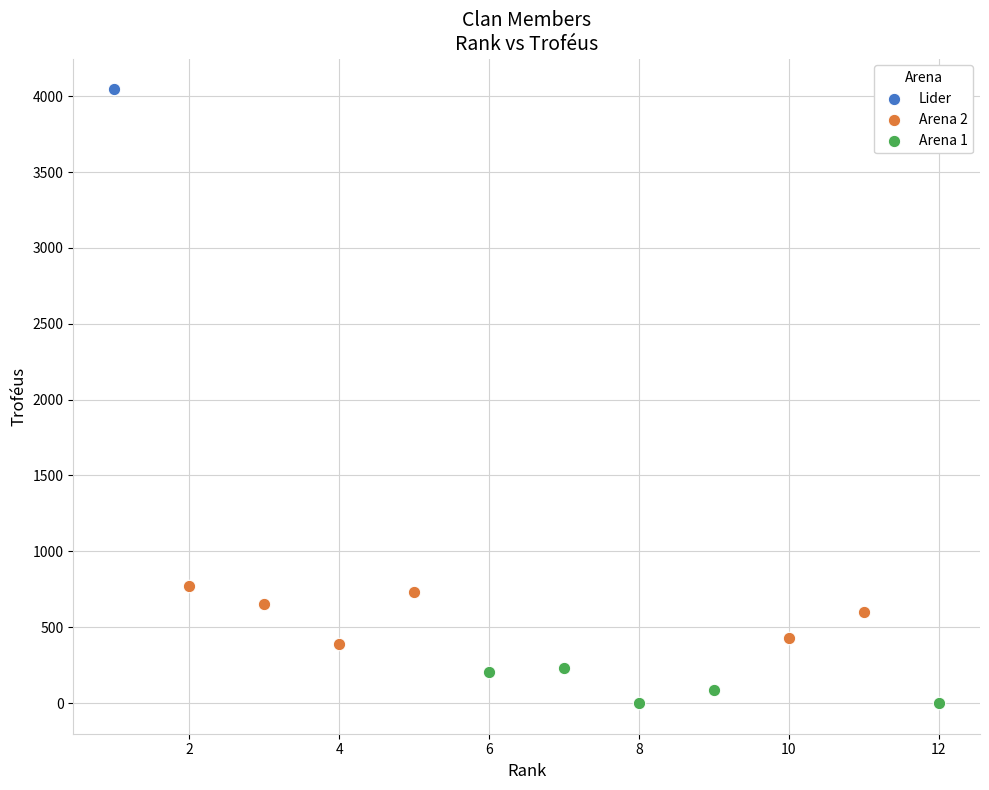

What are all the series names shown in the legend?

Lider, Arena 2, Arena 1